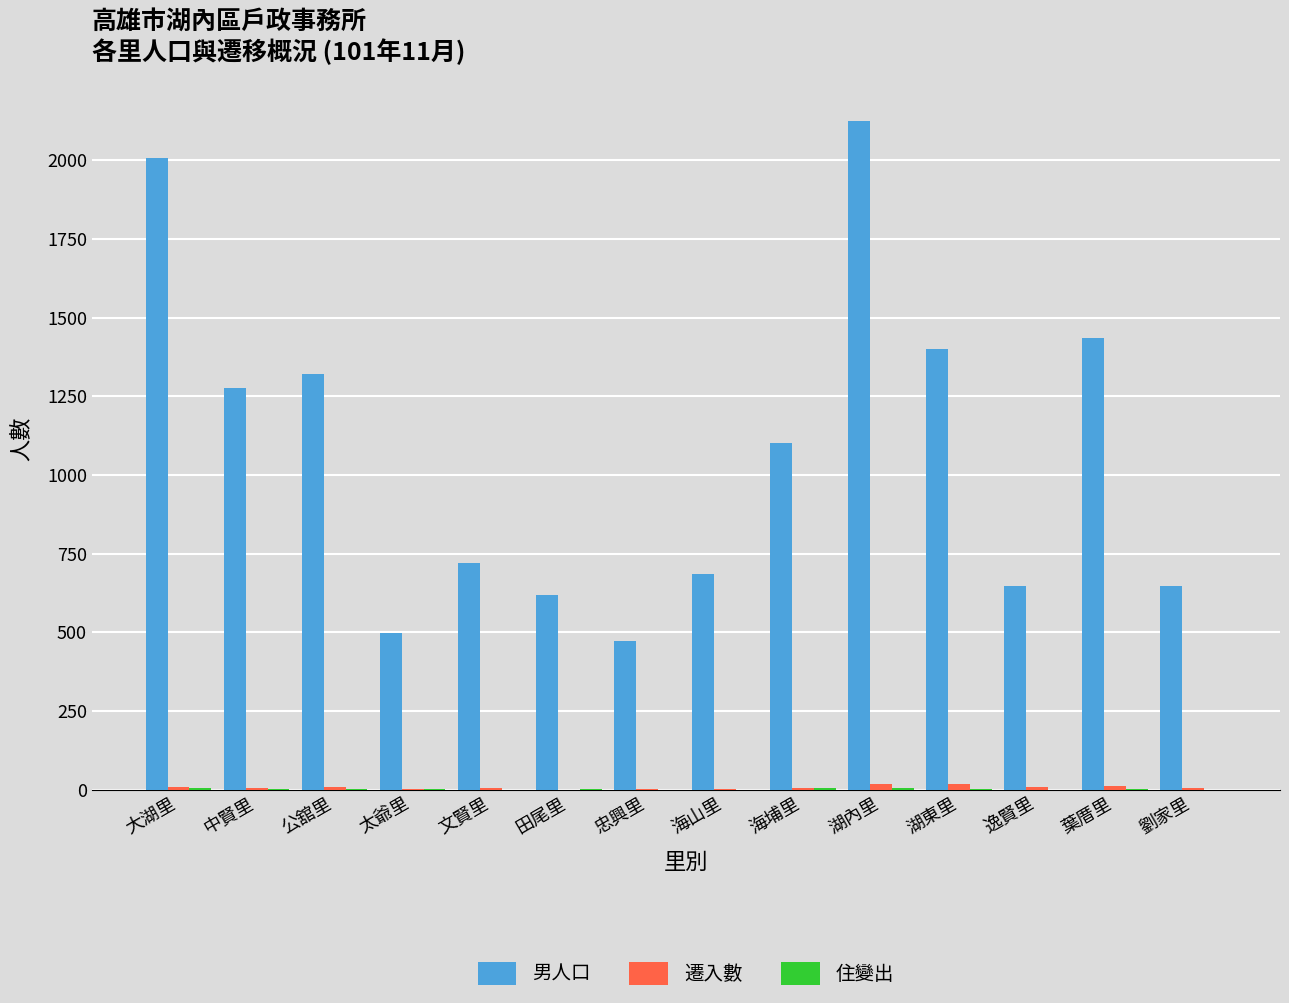

At which category is the sum across all series the highest?

湖內里